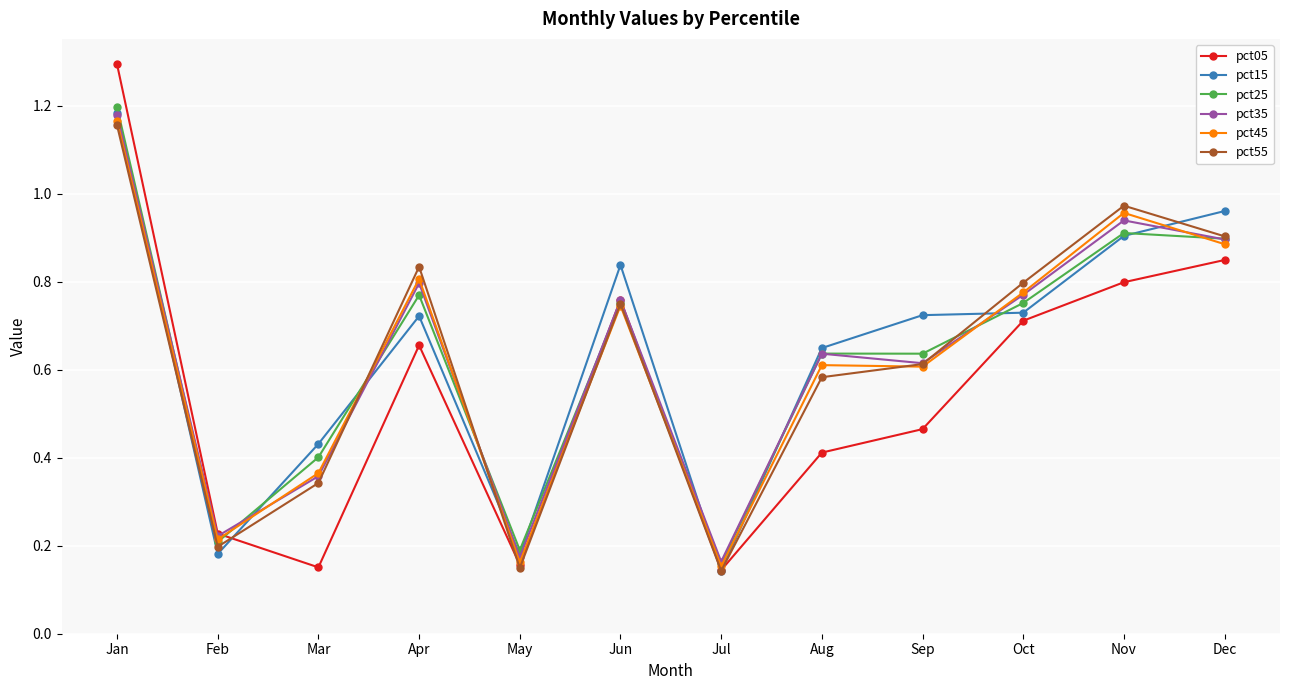

True or false: pct45 and pct25 intersect in this chart.

True